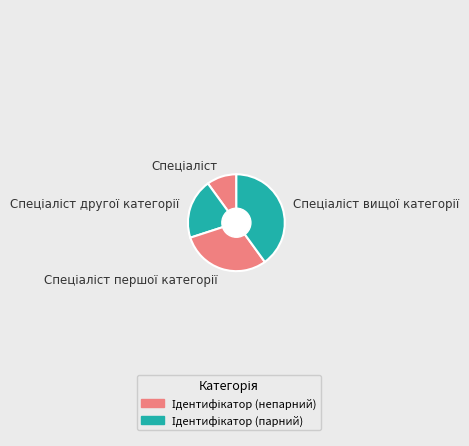

Is there a majority slice in this chart?

No